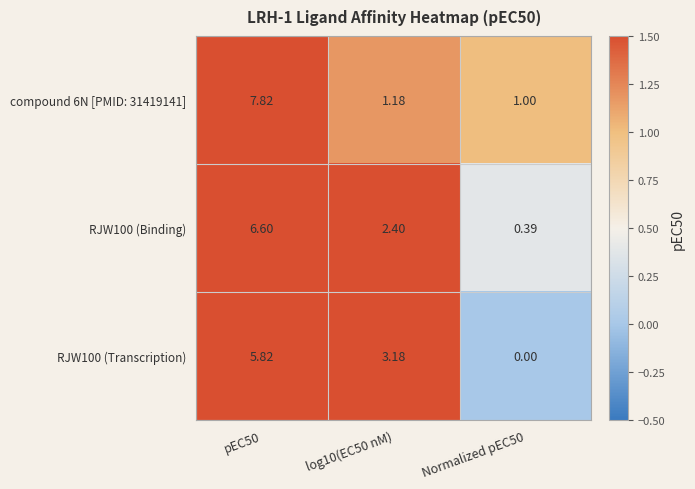

Is the value of RJW100 (Binding) at pEC50 greater than the value of compound 6N [PMID: 31419141] at pEC50?

No